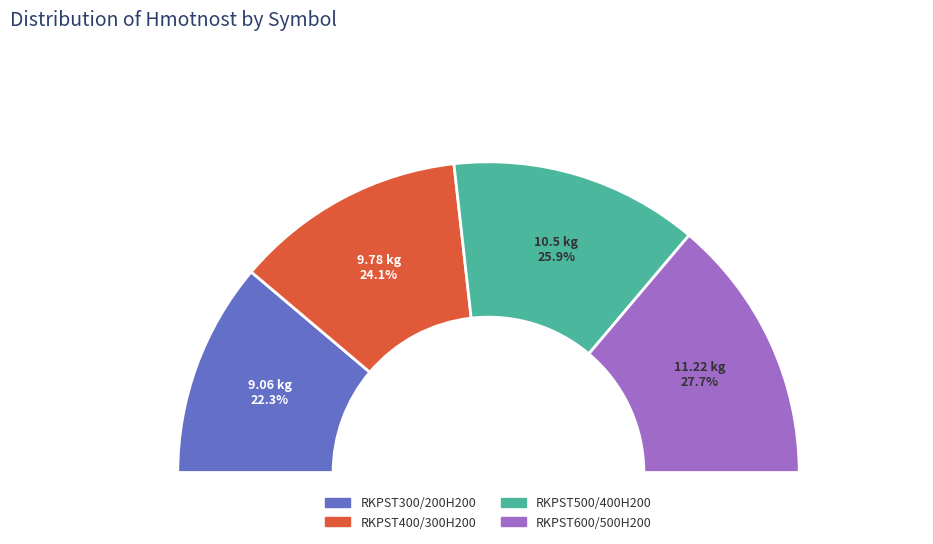

Does any single category account for the majority?

No